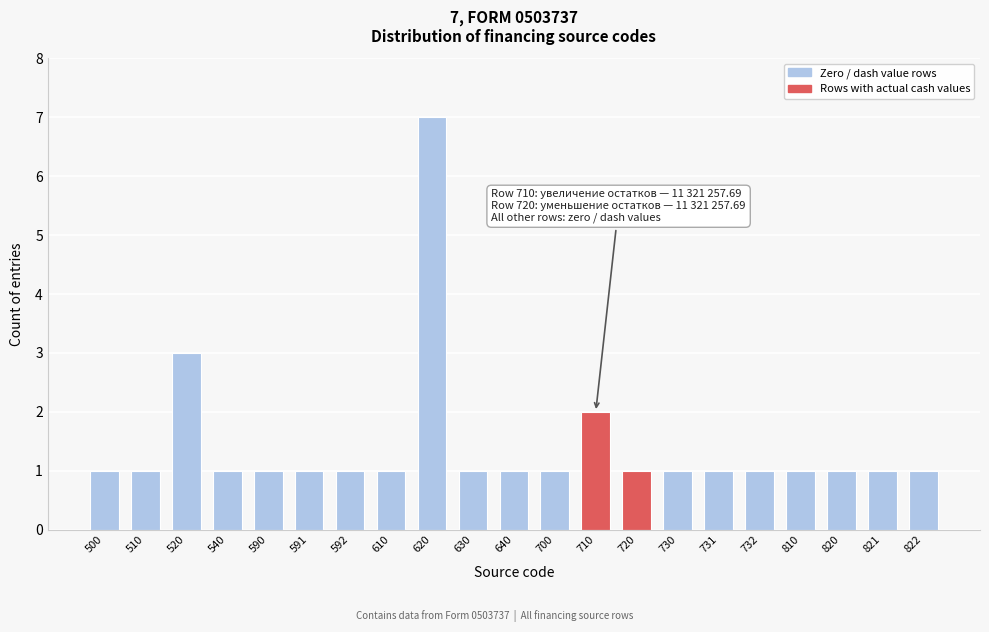

Reading left to right, extract all data points from this chart.

500=1	510=1	520=3	540=1	590=1	591=1	592=1	610=1	620=7	630=1	640=1	700=1	710=2	720=1	730=1	731=1	732=1	810=1	820=1	821=1	822=1